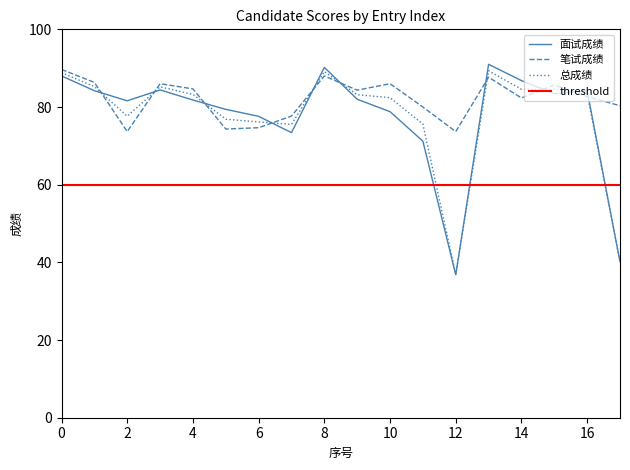

The 面试成绩 series shows 116.2 at 2. True or false?

False